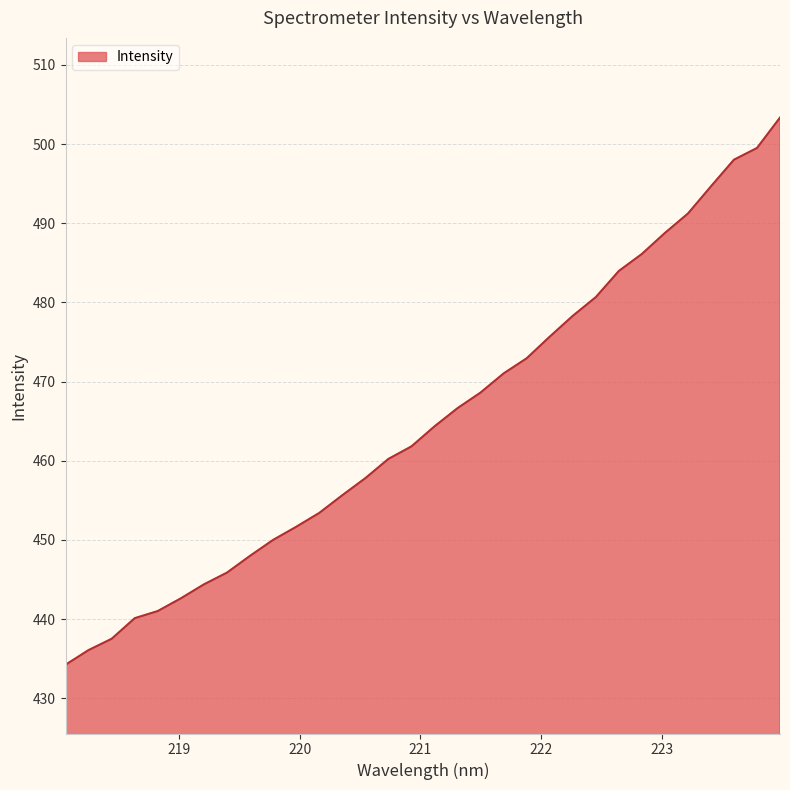

What is the difference between the maximum and minimum values?

69.1